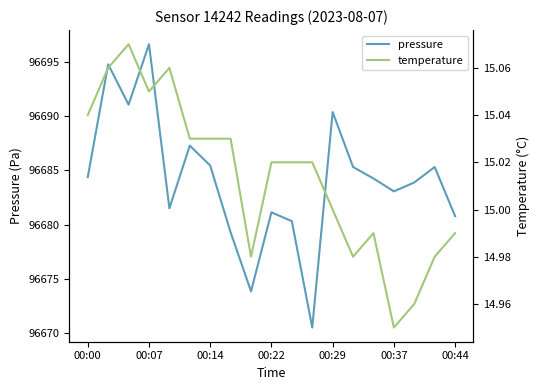

The value of temperature at 00:00 is 9.7. True or false?

False